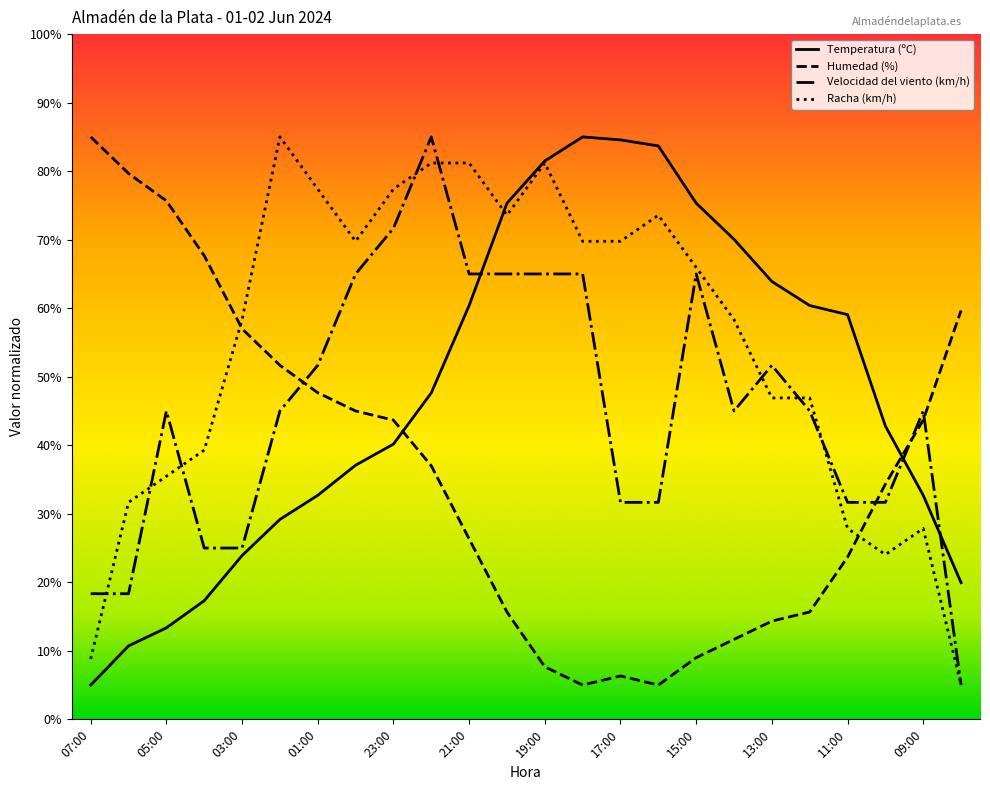

What is the maximum value shown in the chart?

85.0